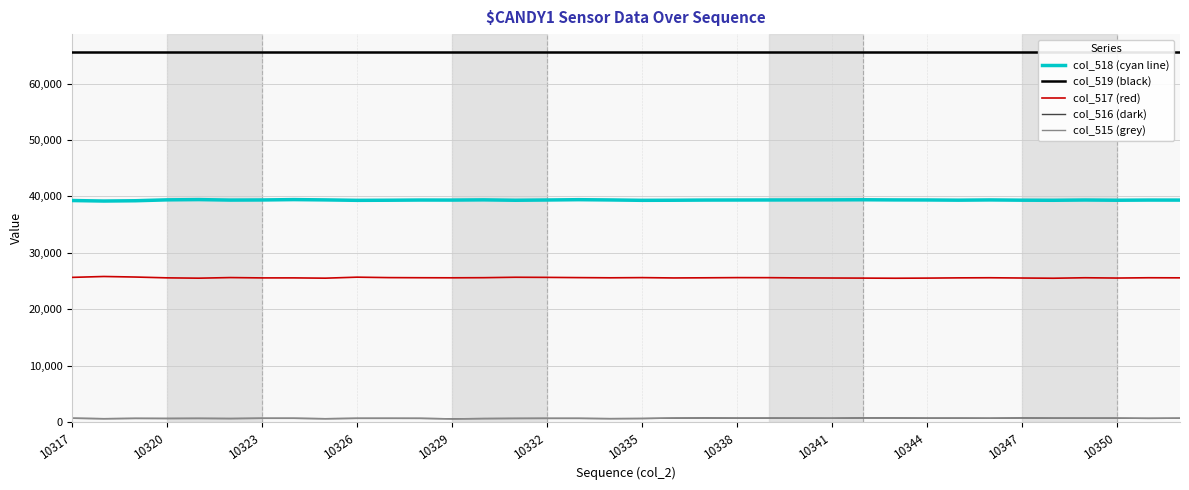

True or false: col_515 (grey) and col_517 (red) intersect in this chart.

False